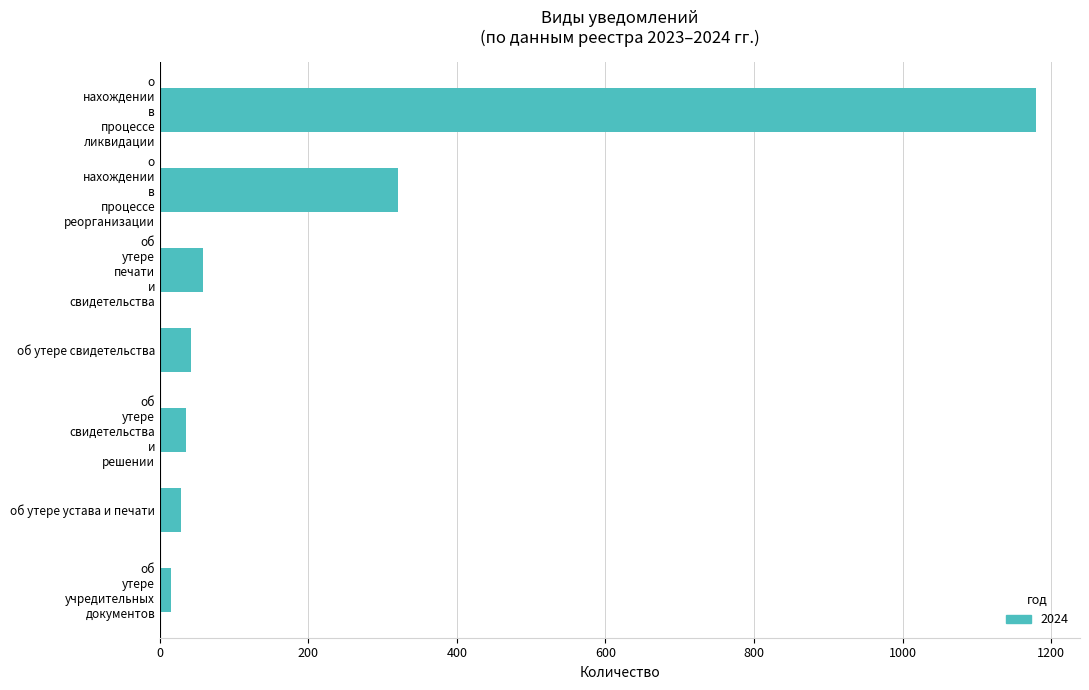

Count the number of categories in the chart.

7